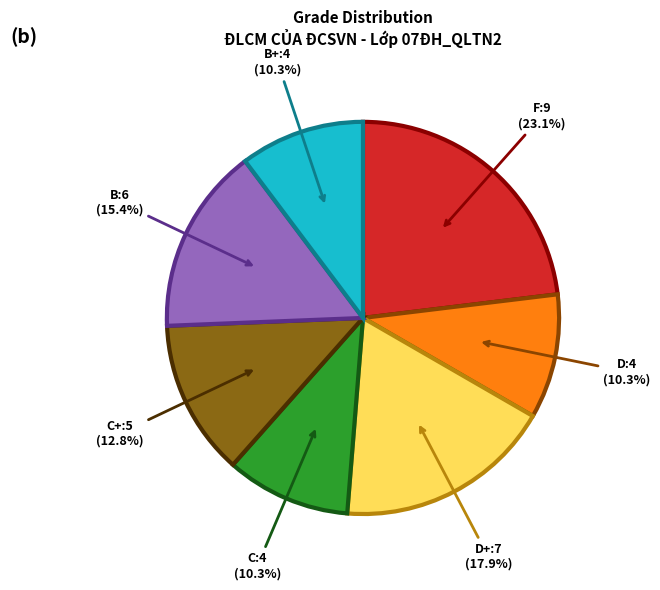

Is there any slice that represents more than half of the pie?

No